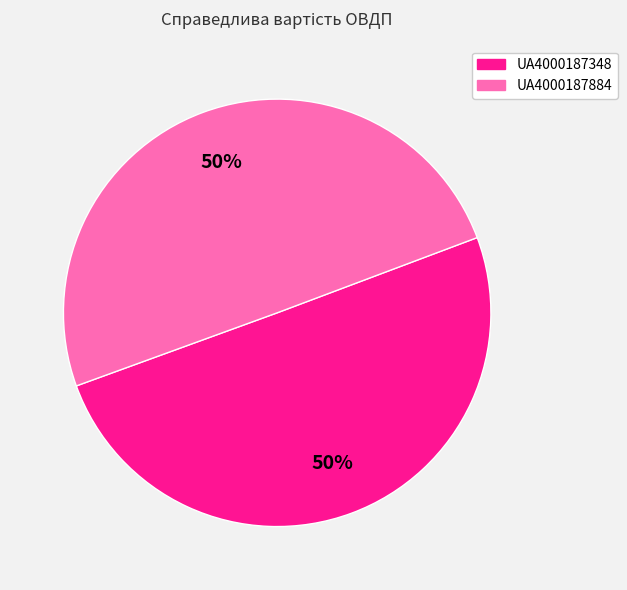

True or false: UA4000187884 accounts for 35% of the total.

False